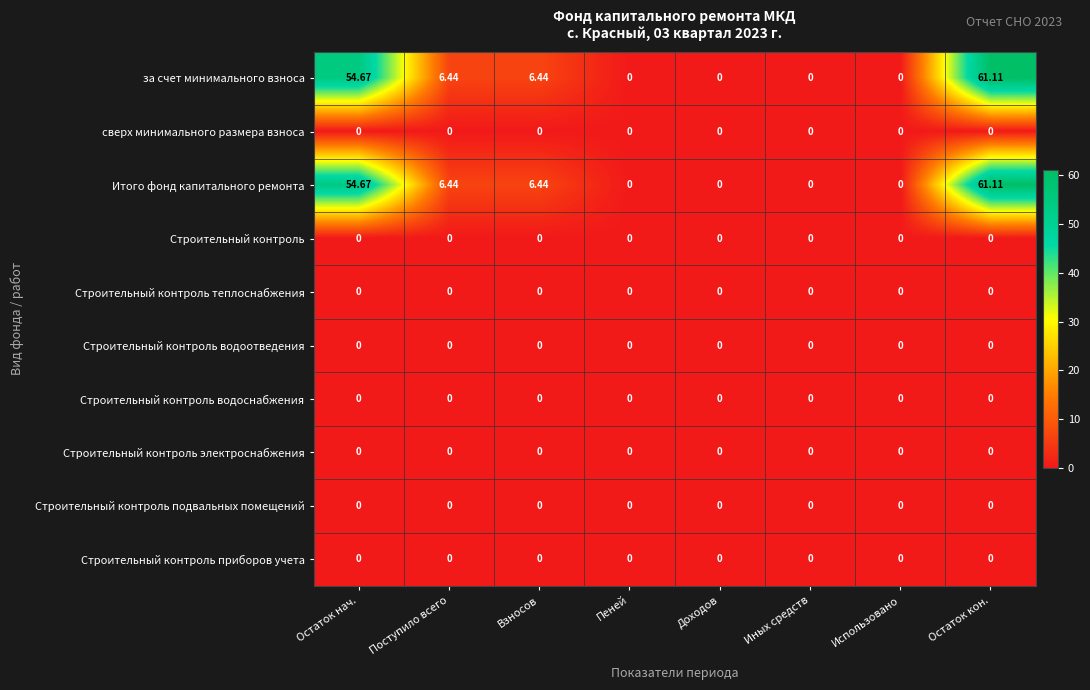

At which category does the chart reach its peak across all series?

Остаток кон.